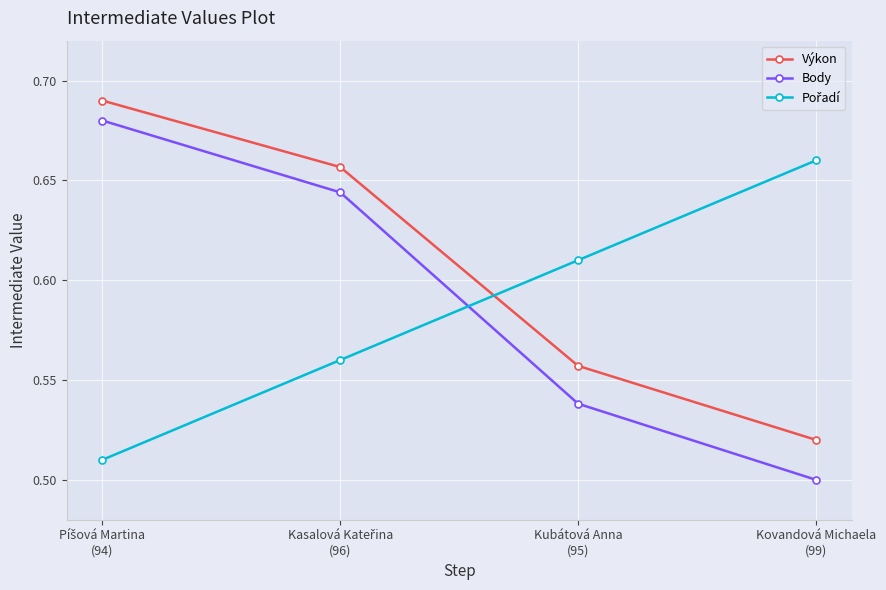

Which series has the largest total across all categories?

Výkon